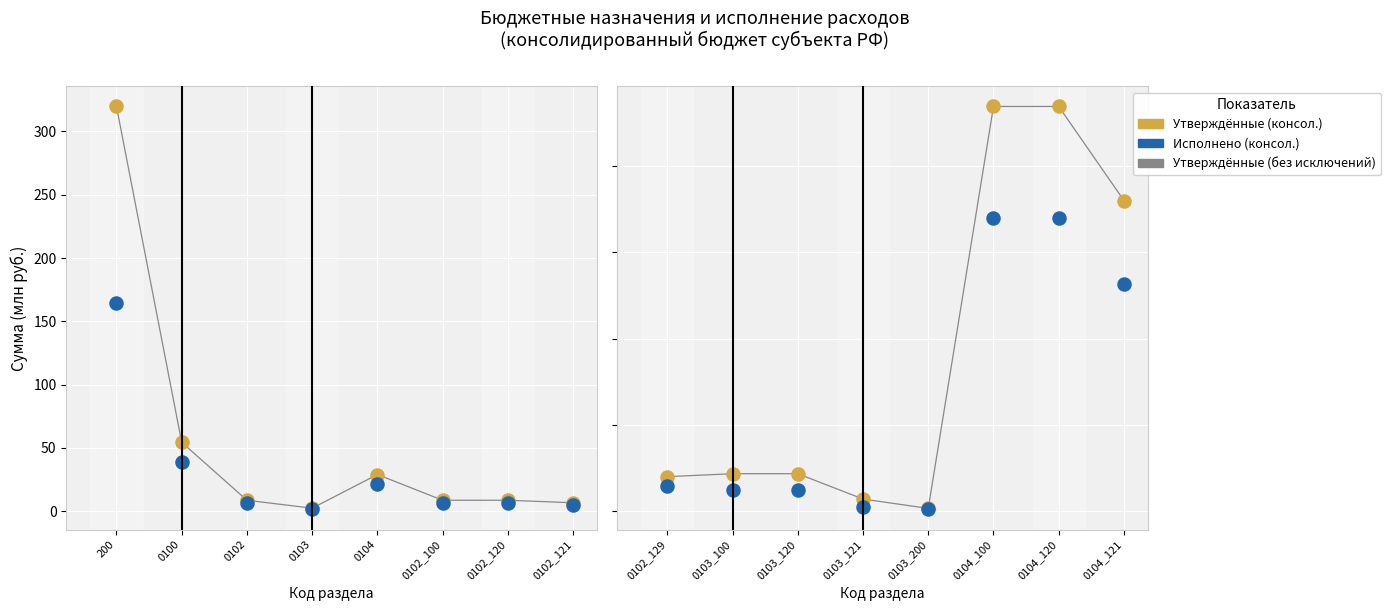

Which series has the widest spread of Y values?

Утверждённые (консол.)